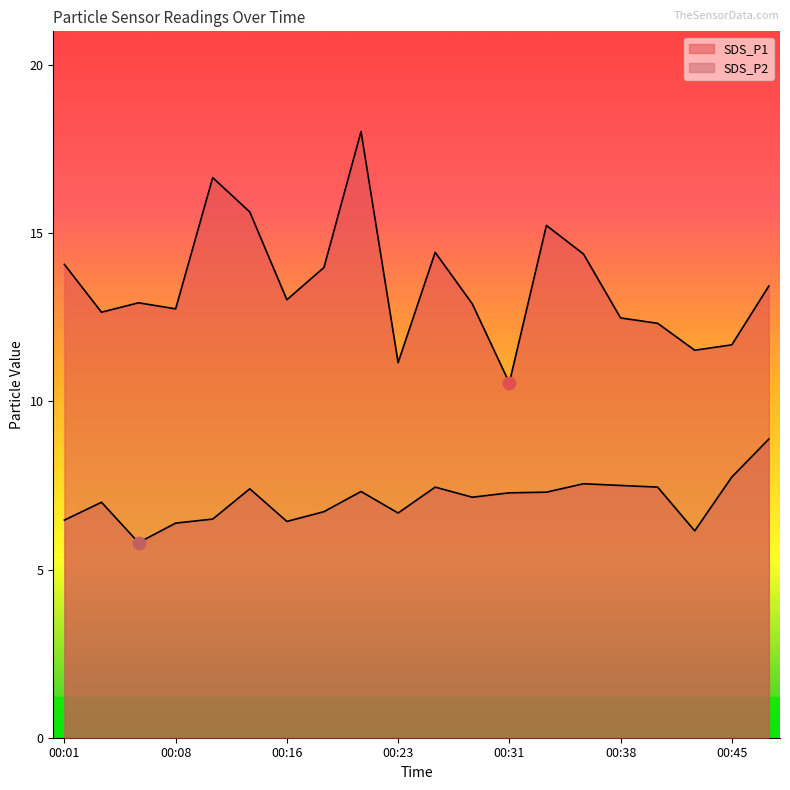

Which series has the largest total across all categories?

SDS_P1